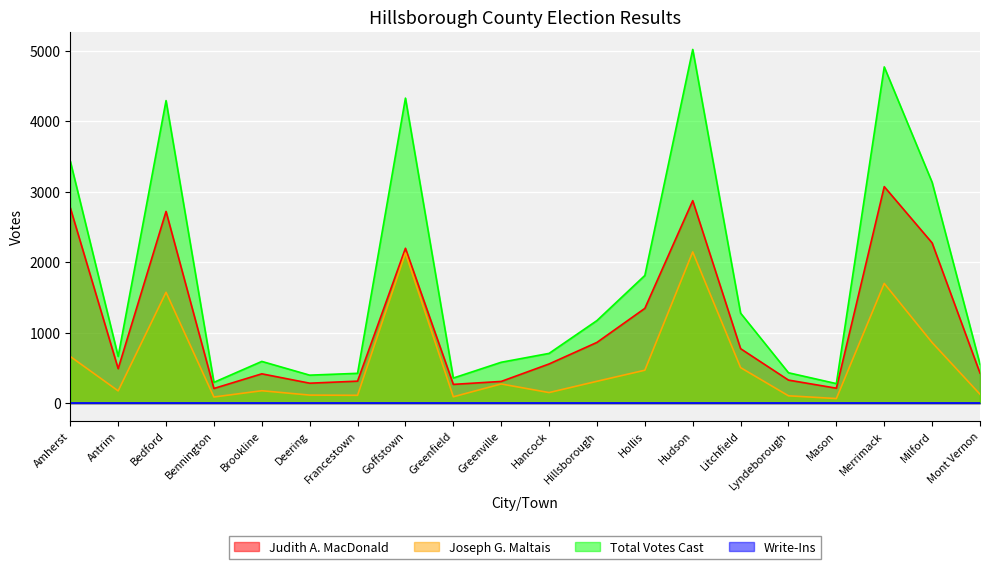

Is the value of Judith A. MacDonald at Deering greater than the value of Joseph G. Maltais at Bennington?

Yes